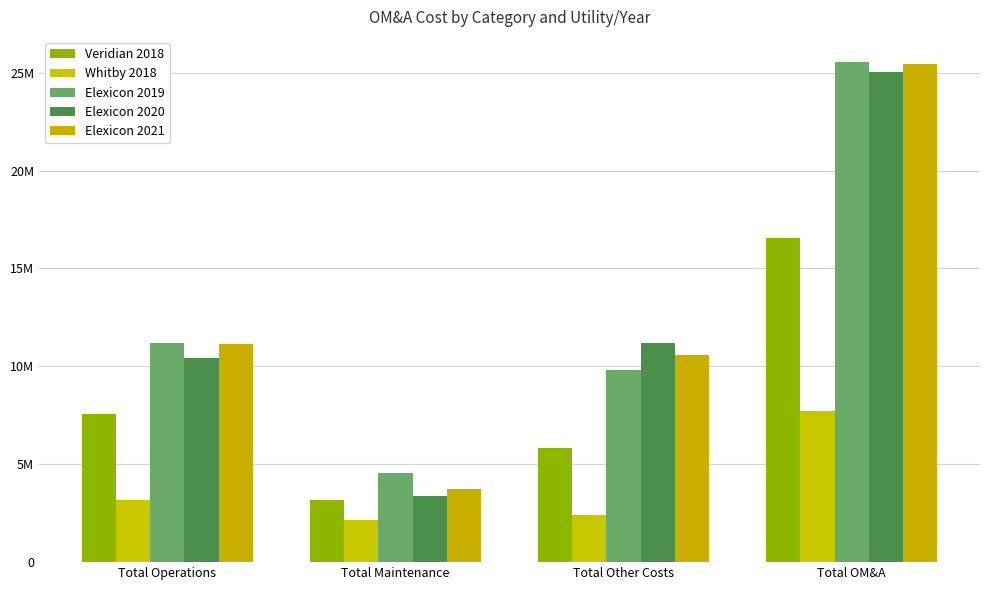

Which series changed the most between Total Operations and Total Other Costs?

Veridian 2018